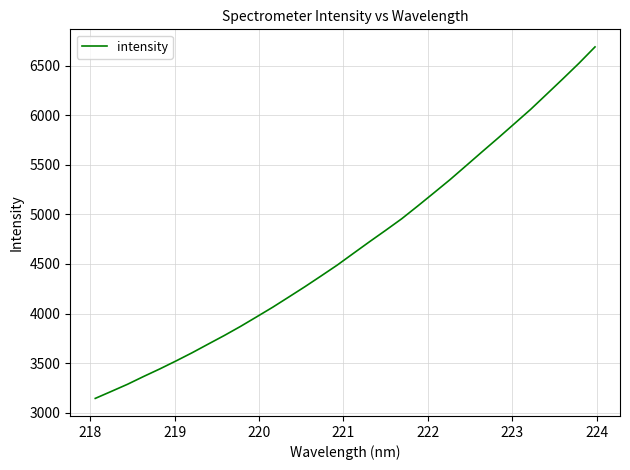

What is the greatest value displayed?

6688.2